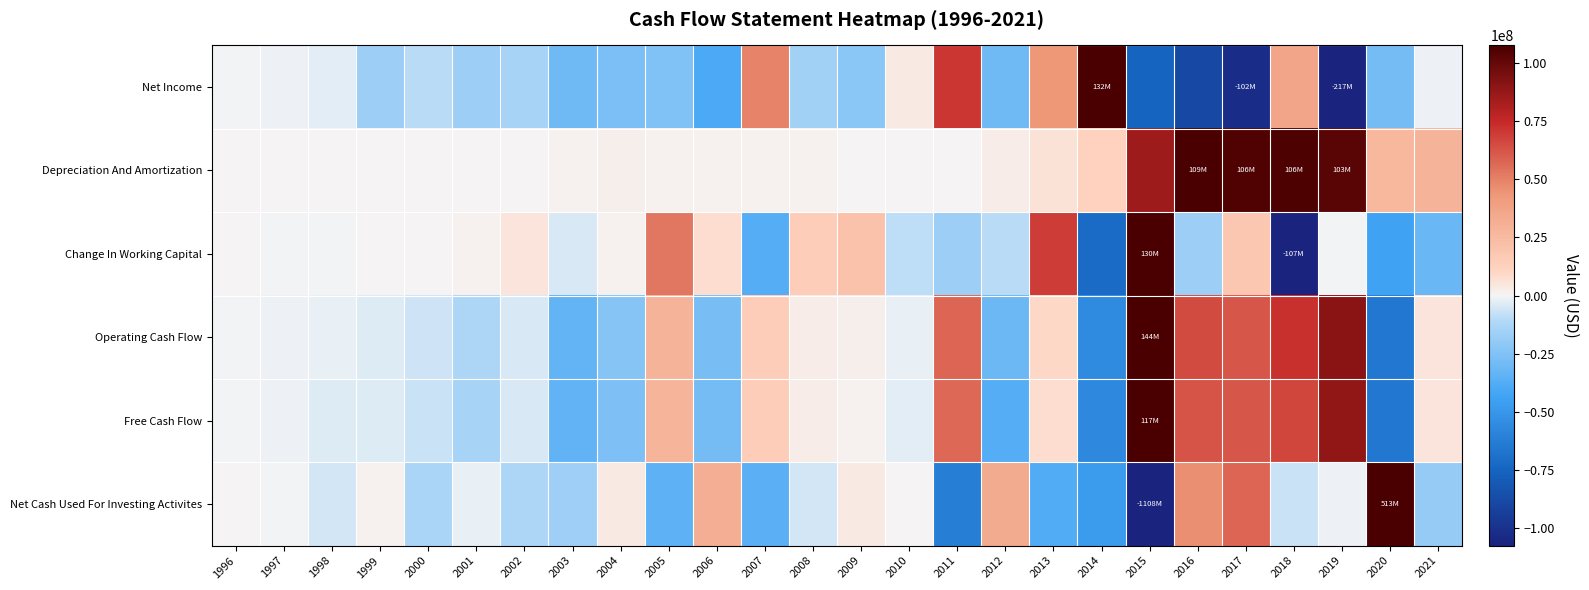

Reading left to right, extract all data points from this chart.

Net Income: 1996=-500000	1997=-1200000	1998=-2800000	1999=-17208800	2000=-9702870	2001=-17600039	2002=-13494565	2003=-30015098	2004=-26873637	2005=-24467272	2006=-39659288	2007=49219000	2008=-15302000	2009=-22008000	2010=3896000	2011=70726000	2012=-29781000	2013=43313000	2014=131762000	2015=-75738000	2016=-88720000	2017=-102496000	2018=36908000	2019=-217201000	2020=-28144000	2021=-1281000
Depreciation And Amortization: 1996=0	1997=200000	1998=500000	1999=643491	2000=561763	2001=610811	2002=745144	2003=1044678	2004=1701270	2005=1138912	2006=1380466	2007=865000	2008=1148000	2009=808000	2010=439000	2011=420000	2012=2561000	2013=6161000	2014=12025000	2015=85737000	2016=109375000	2017=105502000	2018=106426000	2019=102946000	2020=26431000	2021=29077000
Change In Working Capital: 1996=0	1997=-100000	1998=-300000	1999=605441	2000=145152	2001=1125787	2002=5286692	2003=-5004458	2004=940482	2005=52295091	2006=8006180	2007=-37764000	2008=15053000	2009=20382000	2010=-8747000	2011=-17364000	2012=-9686000	2013=69087000	2014=-71958000	2015=129832000	2016=-17073000	2017=18338000	2018=-107198000	2019=-606000	2020=-44212000	2021=-31293000
Operating Cash Flow: 1996=-400000	1997=-1100000	1998=-2500000	1999=-3944868	2000=-6652305	2001=-12398455	2002=-4437253	2003=-33147848	2004=-23268154	2005=28816660	2006=-27700212	2007=14661000	2008=3351000	2009=1838000	2010=-2381000	2011=57651000	2012=-30985000	2013=9754000	2014=-55917000	2015=143892000	2016=65501000	2017=62167000	2018=72497000	2019=90475000	2020=-65572000	2021=5523000
Free Cash Flow: 1996=-400000	1997=-1200000	1998=-3400000	1999=-4083100	2000=-7551631	2001=-13723604	2002=-4901025	2003=-34270798	2004=-25940789	2005=28025413	2006=-28474436	2007=14505000	2008=3094000	2009=1209000	2010=-2560000	2011=56953000	2012=-37865000	2013=7792000	2014=-56516000	2015=117177000	2016=62641000	2017=61501000	2018=66990000	2019=88994000	2020=-65582000	2021=5470000
Net Cash Used For Investing Activites: 1996=100000	1997=-100000	1998=-5500000	1999=885066	2000=-13434658	2001=-1722088	2002=-12436606	2003=-16717603	2004=4085540	2005=-34822269	2006=31764212	2007=-35986000	2008=-5123000	2009=4126000	2010=512000	2011=-62188000	2012=33332000	2013=-38036000	2014=-47307000	2015=-1108051000	2016=45536000	2017=57894000	2018=-7082000	2019=-1481000	2020=512801000	2021=-18525000